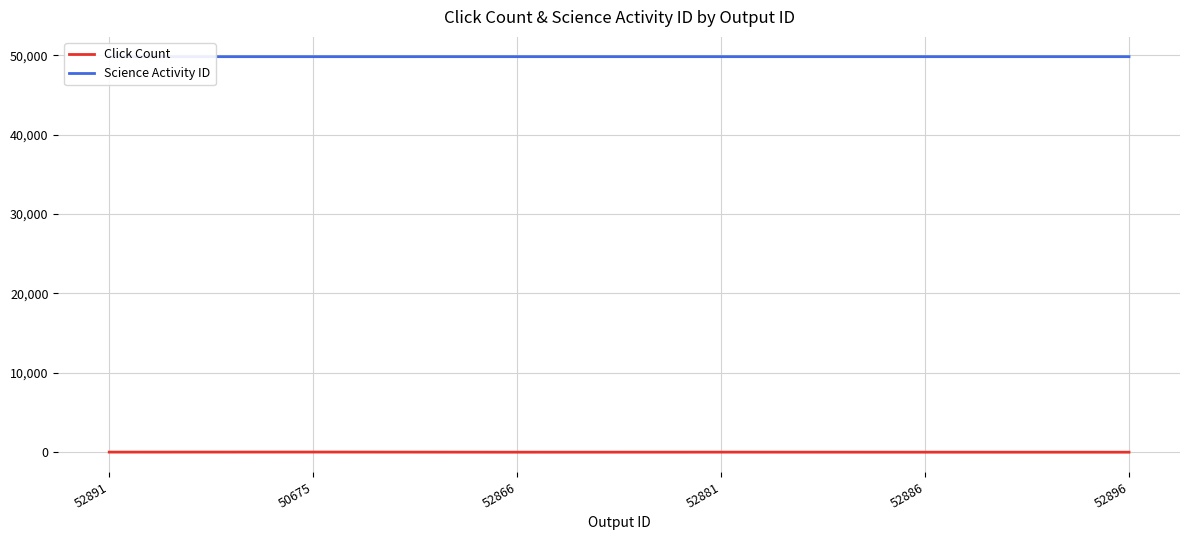

Read the Click Count value at 52891.

13